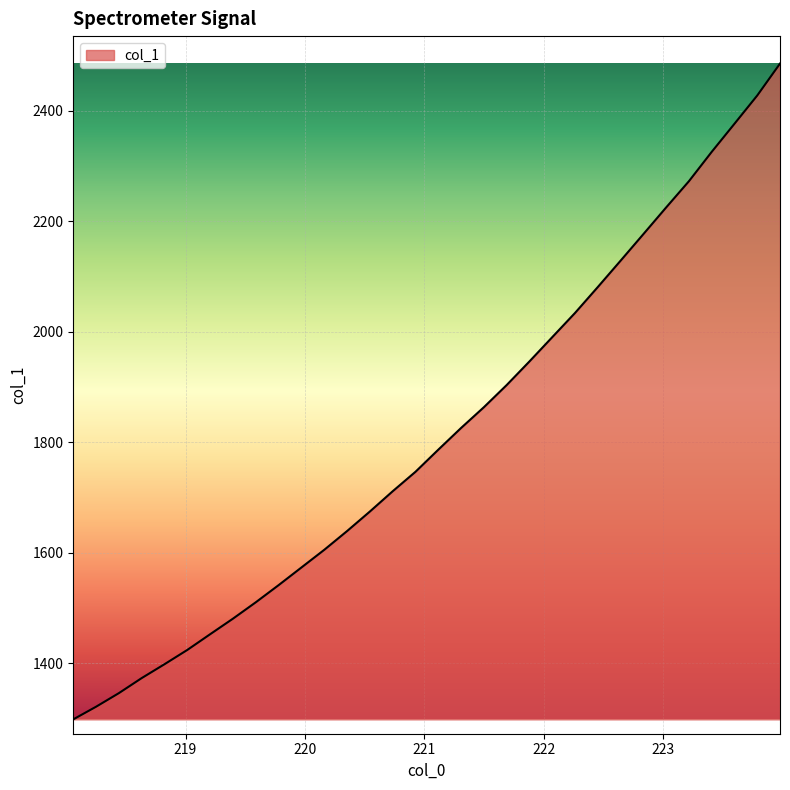

What is the sum of all values?

57956.4